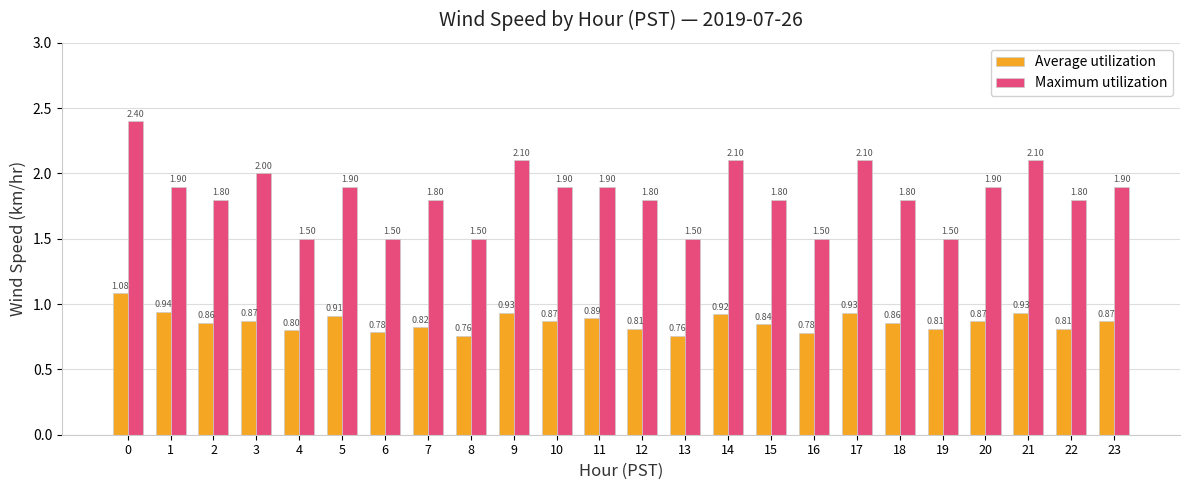

What is the difference between the second highest and second lowest values in the Maximum utilization series?

0.6